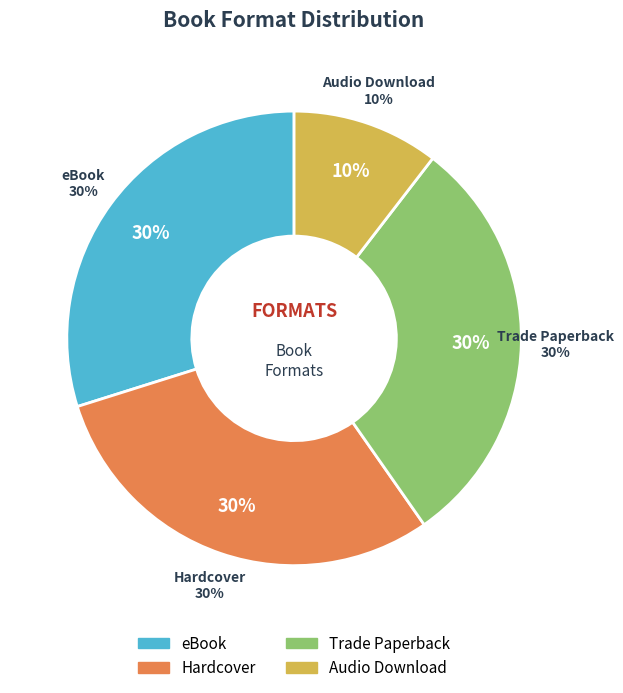

To the nearest percent, what percentage of the pie is Hardcover?

30%